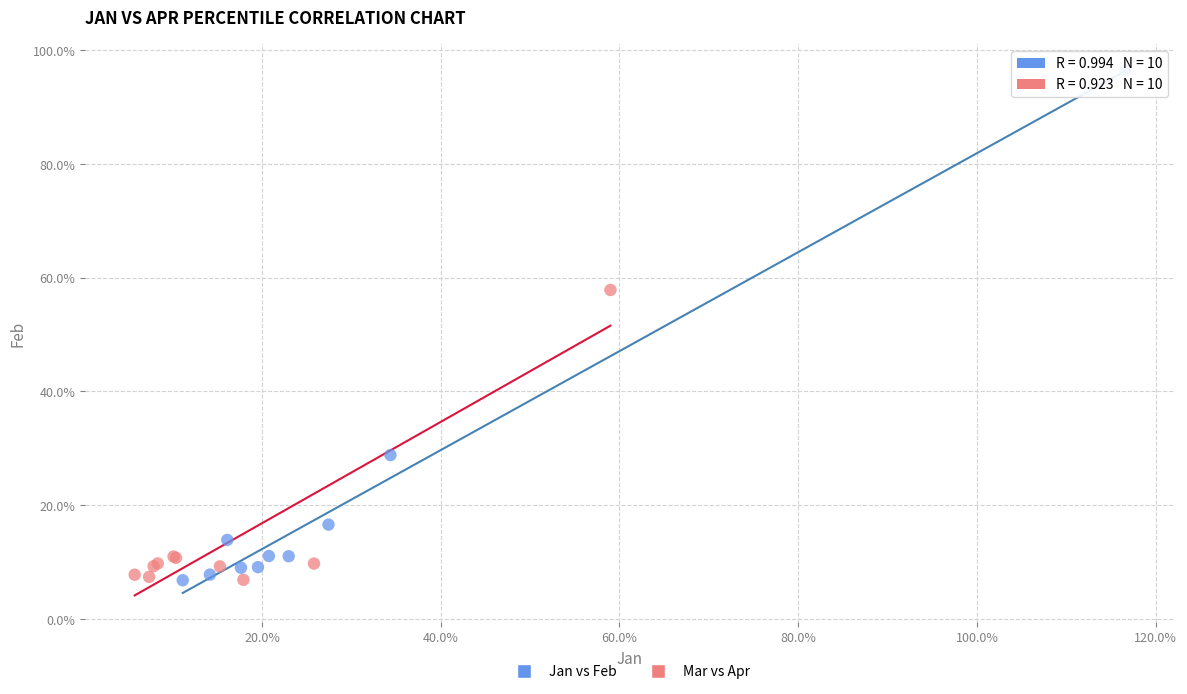

Which series has the largest Y range (max minus min)?

Jan vs Feb